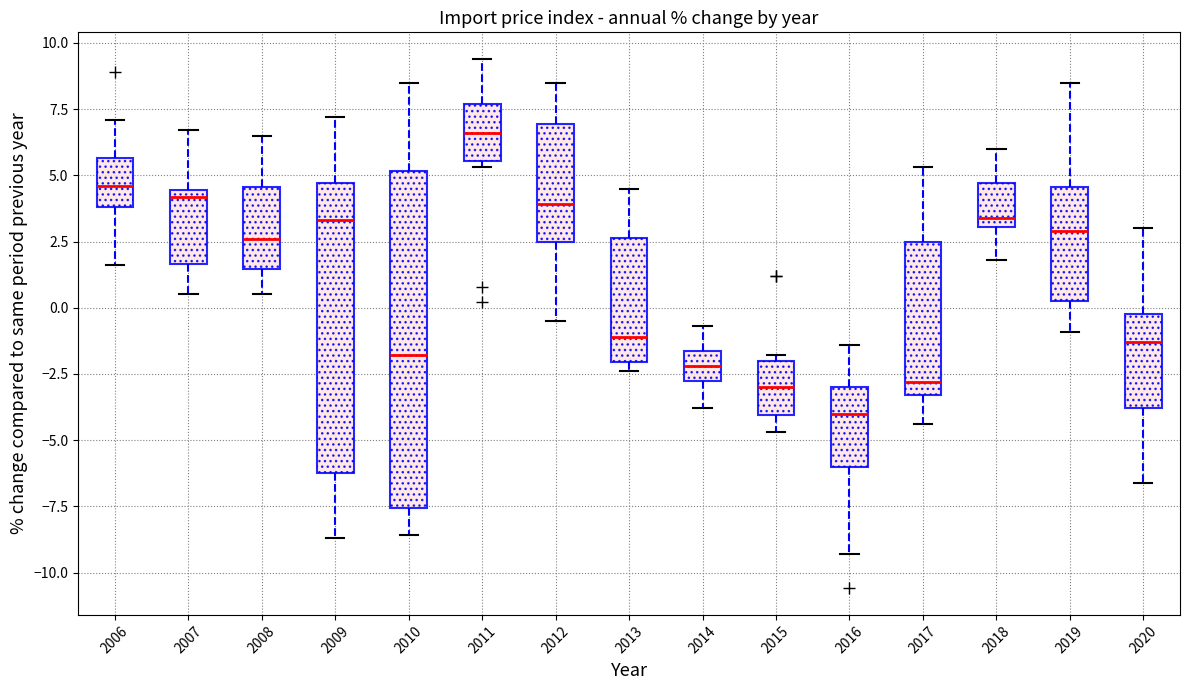

Reading left to right, read every box against the y-axis: the position of its median line, the range the box covers, and the ends of its whiskers. The values are not printed on the chart, so give them approximately, as read against the axis.

2006: median 4.5, box 4.0 to 5.5, whiskers 1.5 to 7.0
2007: median 4.0, box 1.5 to 4.5, whiskers 0.5 to 6.5
2008: median 2.5, box 1.5 to 4.5, whiskers 0.5 to 6.5
2009: median 3.5, box -6.0 to 4.5, whiskers -8.5 to 7.0
2010: median -2.0, box -7.5 to 5.0, whiskers -8.5 to 8.5
2011: median 6.5, box 5.5 to 7.5, whiskers 5.5 (just below the box's lower edge) to 9.5
2012: median 4.0, box 2.5 to 7.0, whiskers -0.5 to 8.5
2013: median -1.0, box -2.0 to 2.5, whiskers -2.5 to 4.5
2014: median -2.0, box -2.5 to -1.5, whiskers -4.0 to -0.5
2015: median -3.0, box -4.0 to -2.0, whiskers -4.5 to -2.0 (just above the box's upper edge)
2016: median -4.0, box -6.0 to -3.0, whiskers -9.5 to -1.5
2017: median -3.0, box -3.5 to 2.5, whiskers -4.5 to 5.5
2018: median 3.5, box 3.0 to 4.5, whiskers 2.0 to 6.0
2019: median 3.0, box 0.5 to 4.5, whiskers -1.0 to 8.5
2020: median -1.5, box -4.0 to 0.0, whiskers -6.5 to 3.0